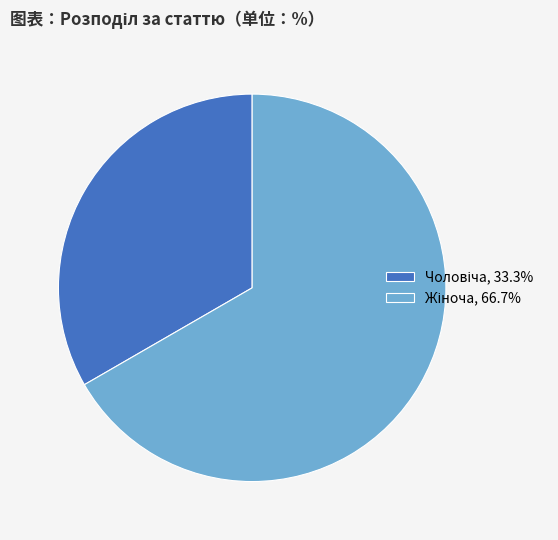

Is there any slice that represents more than half of the pie?

Yes